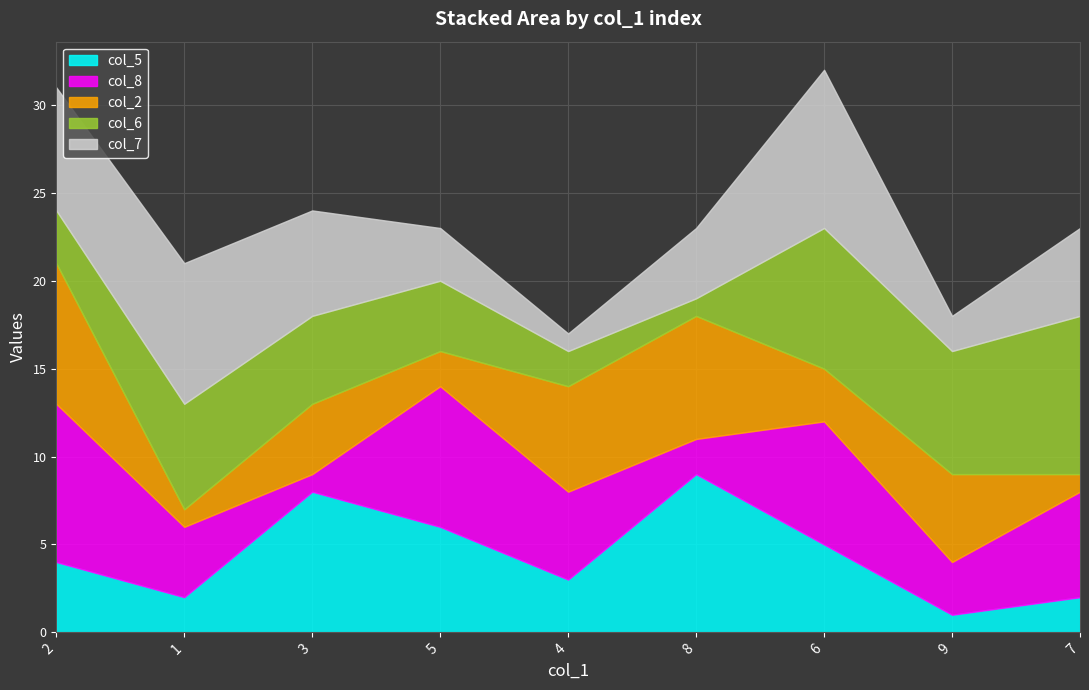

How many lines are shown in the chart?

5